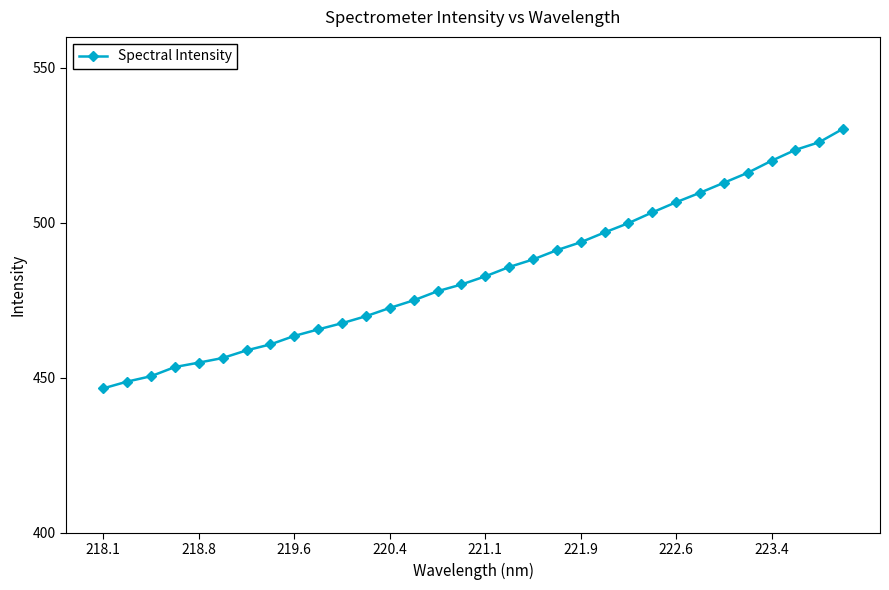

What is the value of the 27th point from the left?

512.9